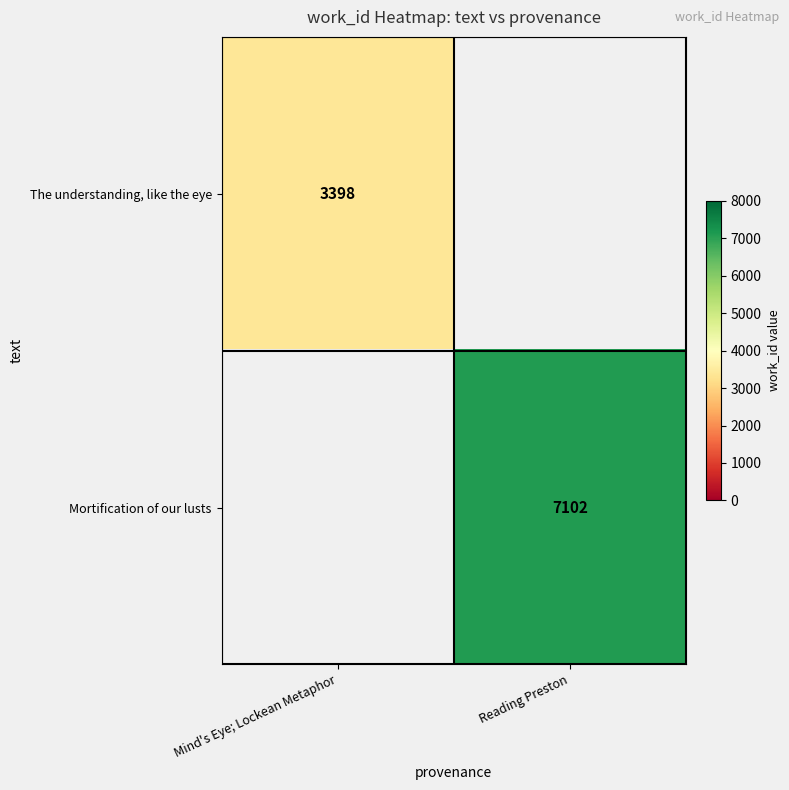

True or false: The understanding, like the eye has a value of 3398 at Mind's Eye; Lockean Metaphor.

True